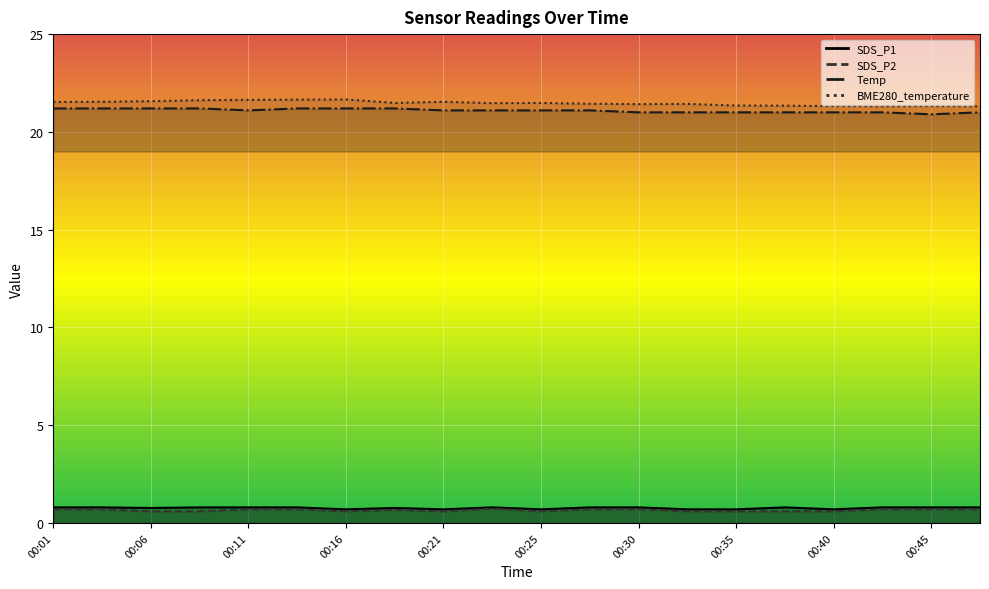

What is the sum of all SDS_P2 values?

13.1